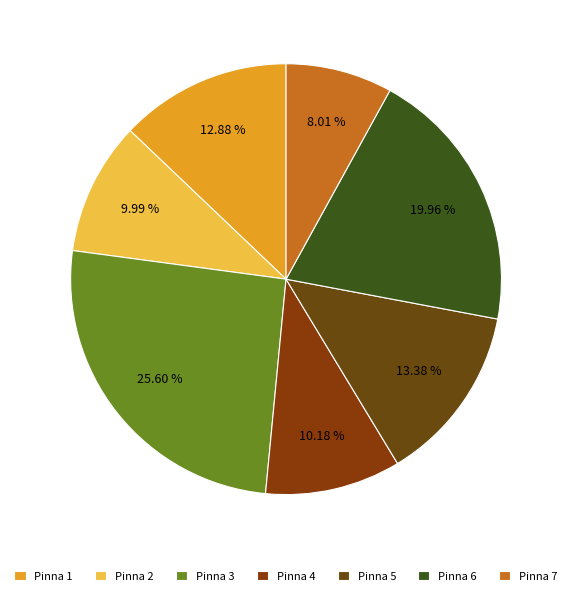

True or false: Pinna 6 accounts for 20% of the total.

True